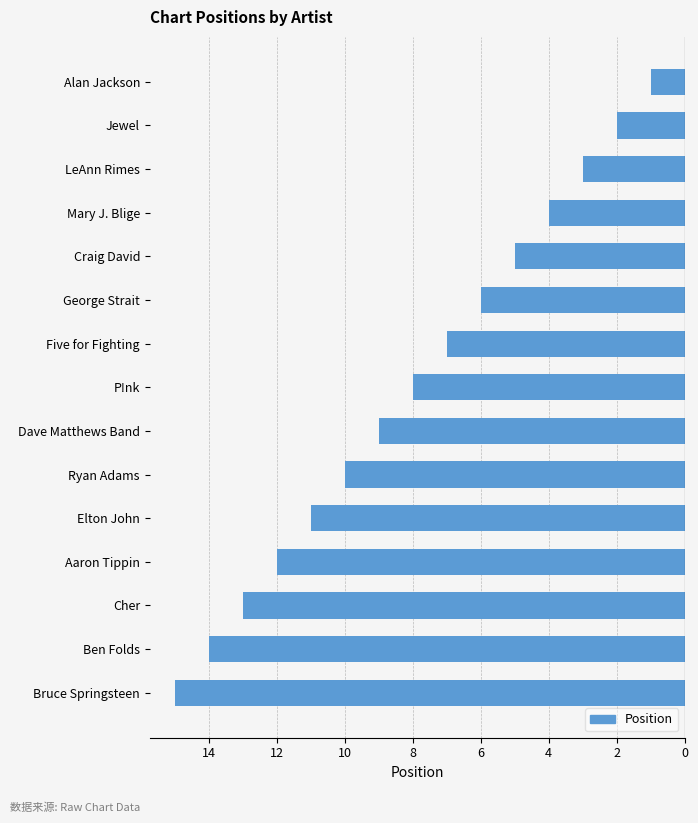

What is the difference between the maximum and minimum values?

14